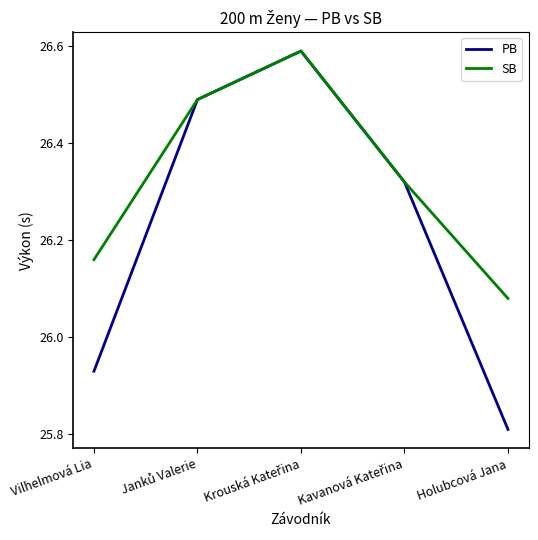

List the series in order of their overall mean, highest first.

SB, PB